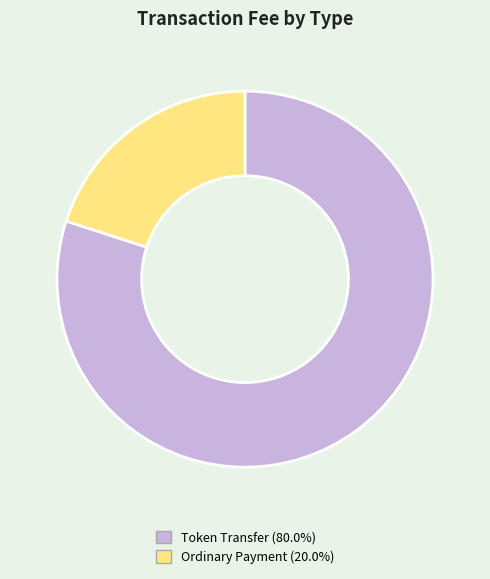

Which category accounts for the majority?

Token Transfer